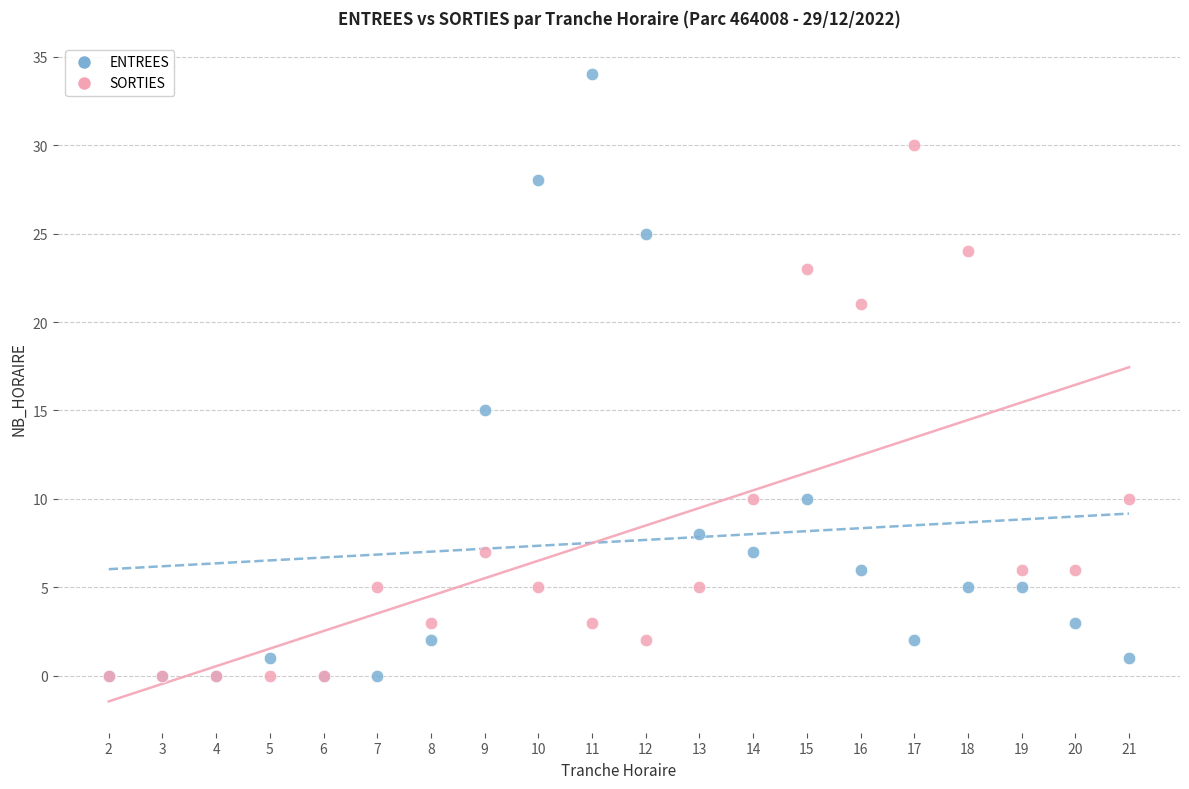

In the ENTREES series, what Y value is closest to 17?

15